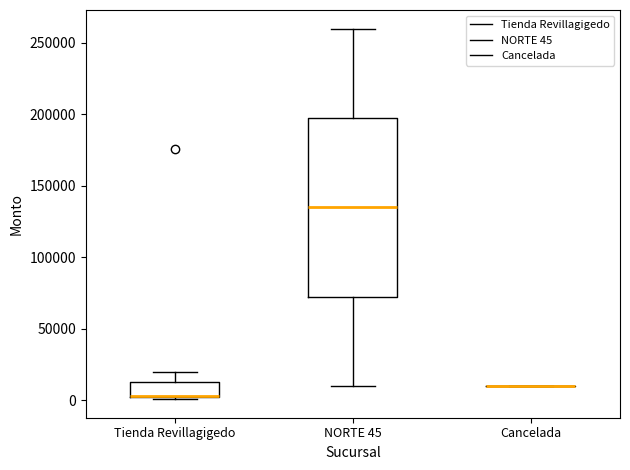

Which box is the tallest, from its lower edge to its upper edge?

NORTE 45